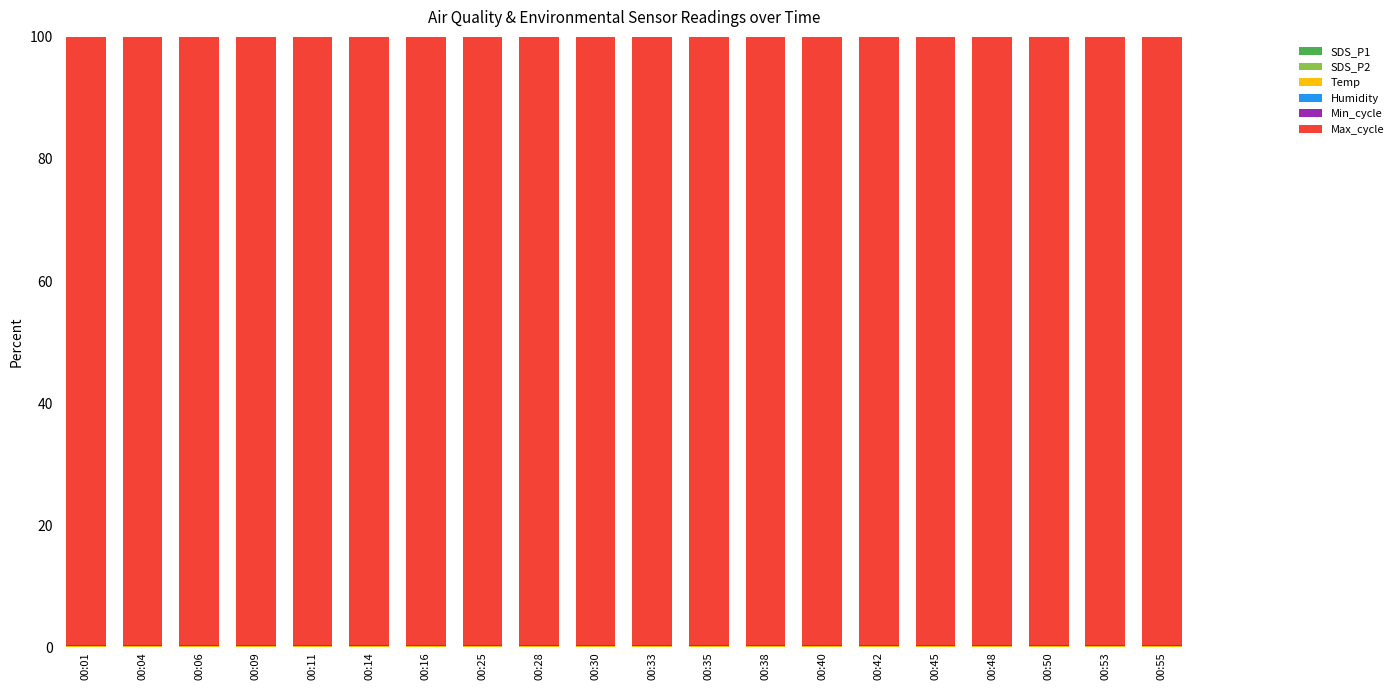

List the series in order of their peak value, lowest first.

Humidity, SDS_P2, SDS_P1, Temp, Min_cycle, Max_cycle